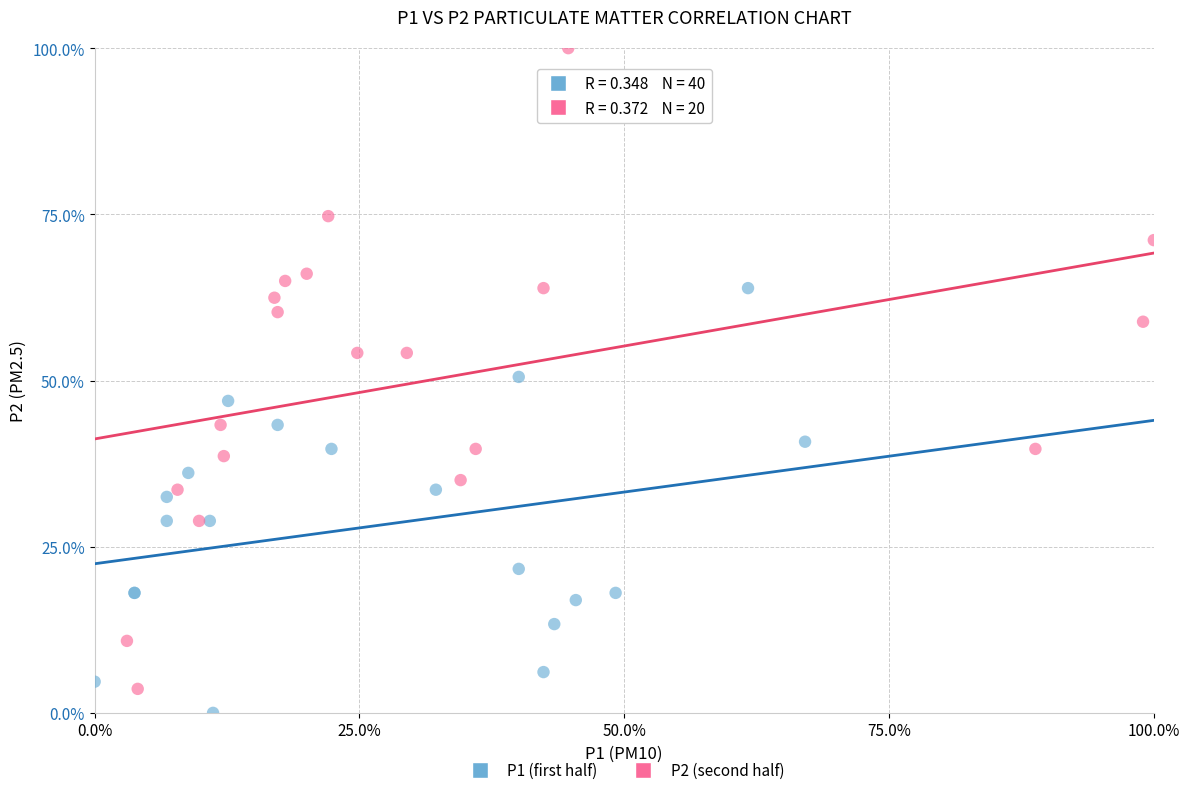

Which series has the widest spread of Y values?

P2 (second half)